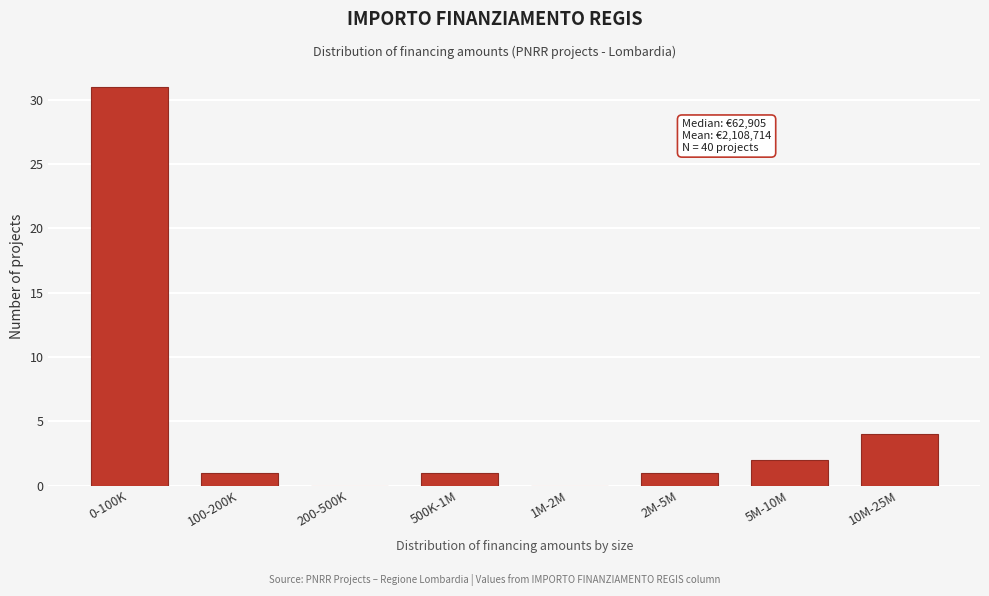

Reading left to right, list all the values displayed in this chart.

0-100K=31	100-200K=1	200-500K=0	500K-1M=1	1M-2M=0	2M-5M=1	5M-10M=2	10M-25M=4